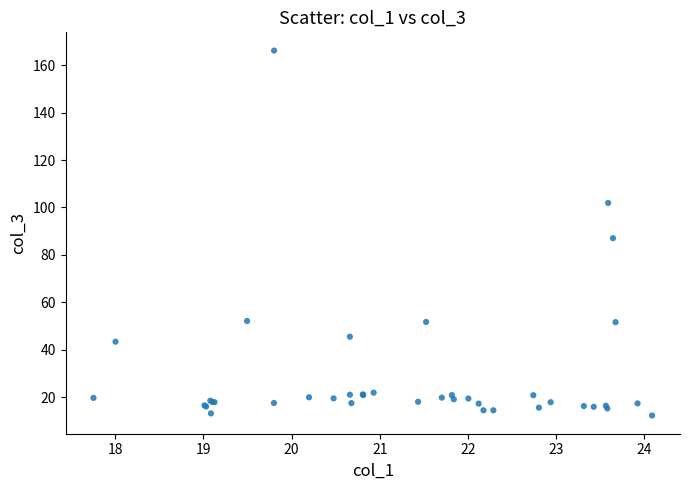

What Y value in the scatter plot is closest to 89?

87.1